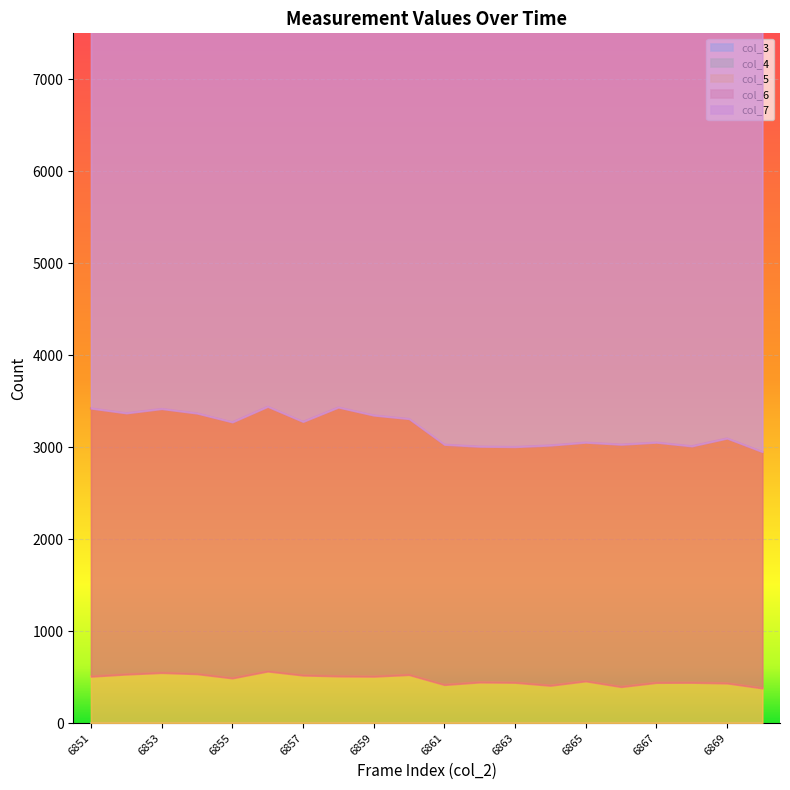

How many interior local valleys does the col_6 series have?

5